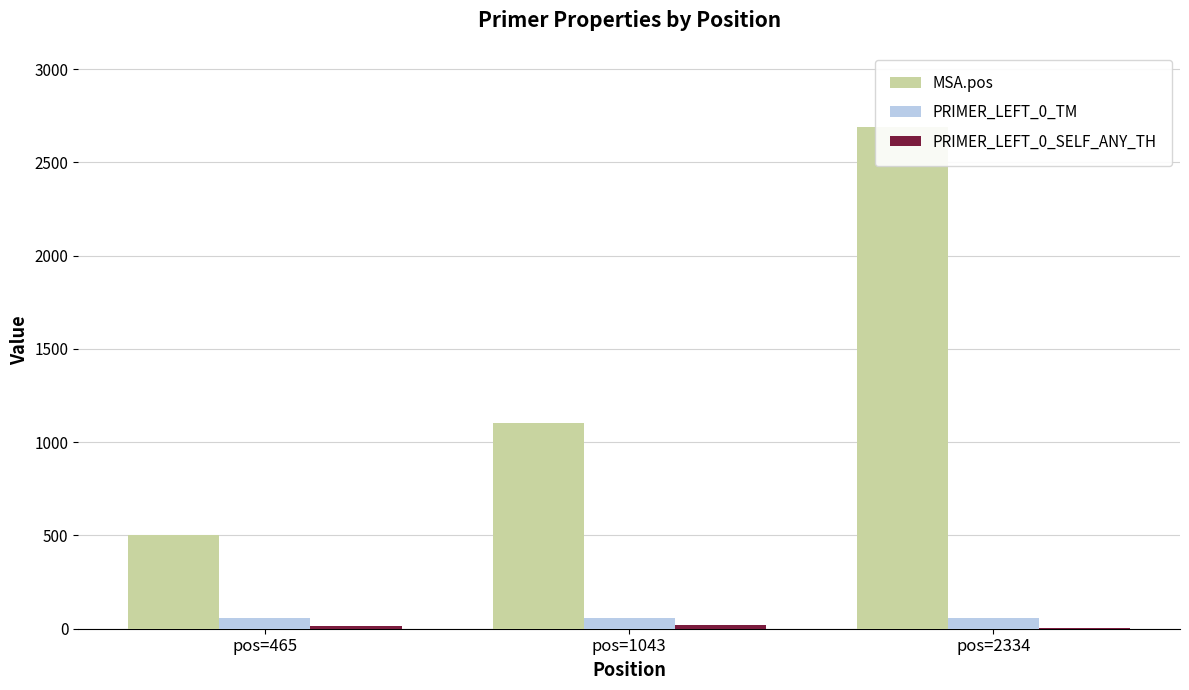

How many bars are there in each group?

3